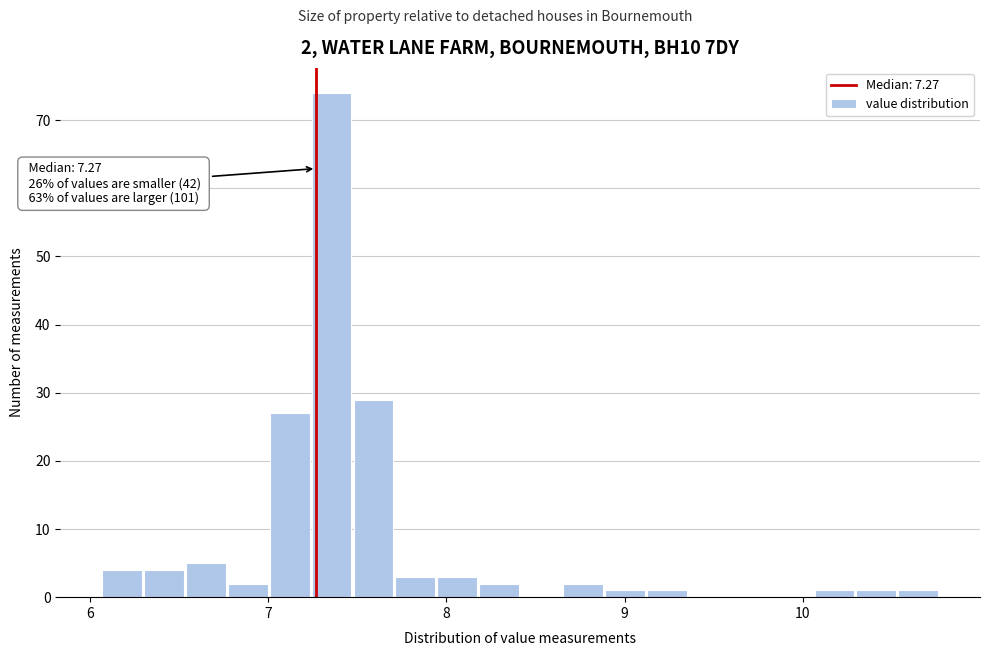

Around what value on the x-axis is the tallest bar? Give the approximate position of its centre, as read against the axis.

7.4